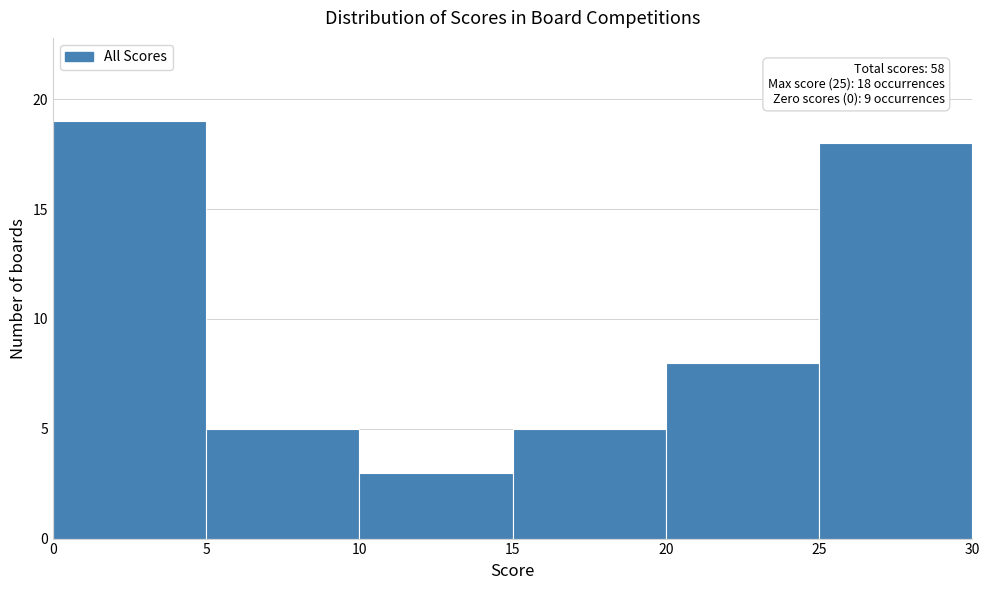

Which range on the x-axis has the tallest bar?

0 to 5